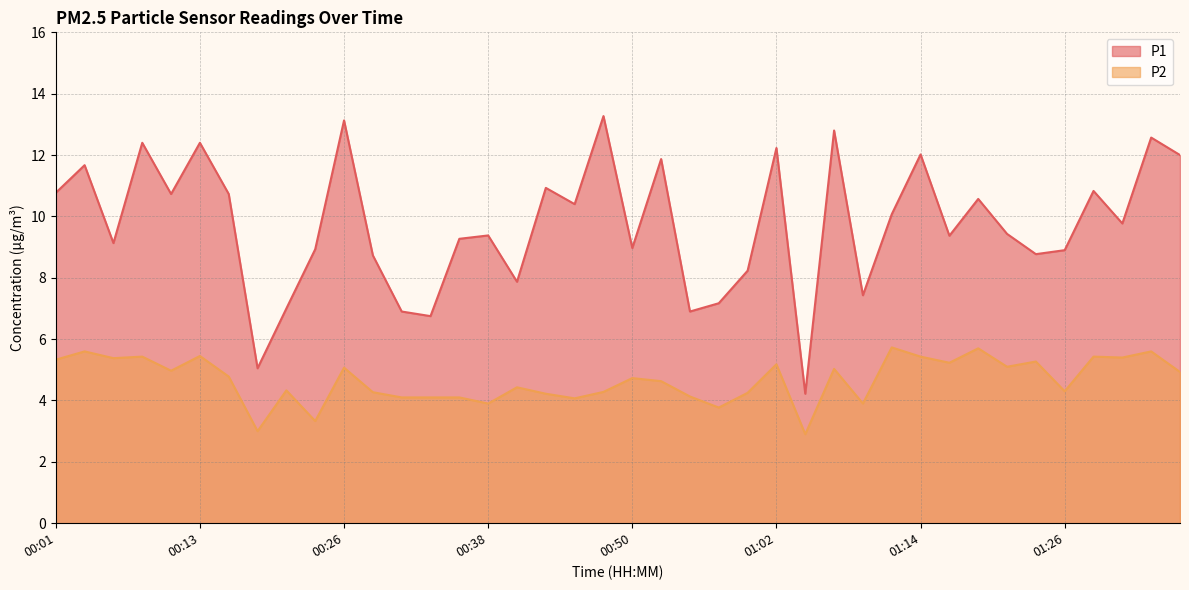

Rank the series by their average value, from lowest to highest.

P2, P1